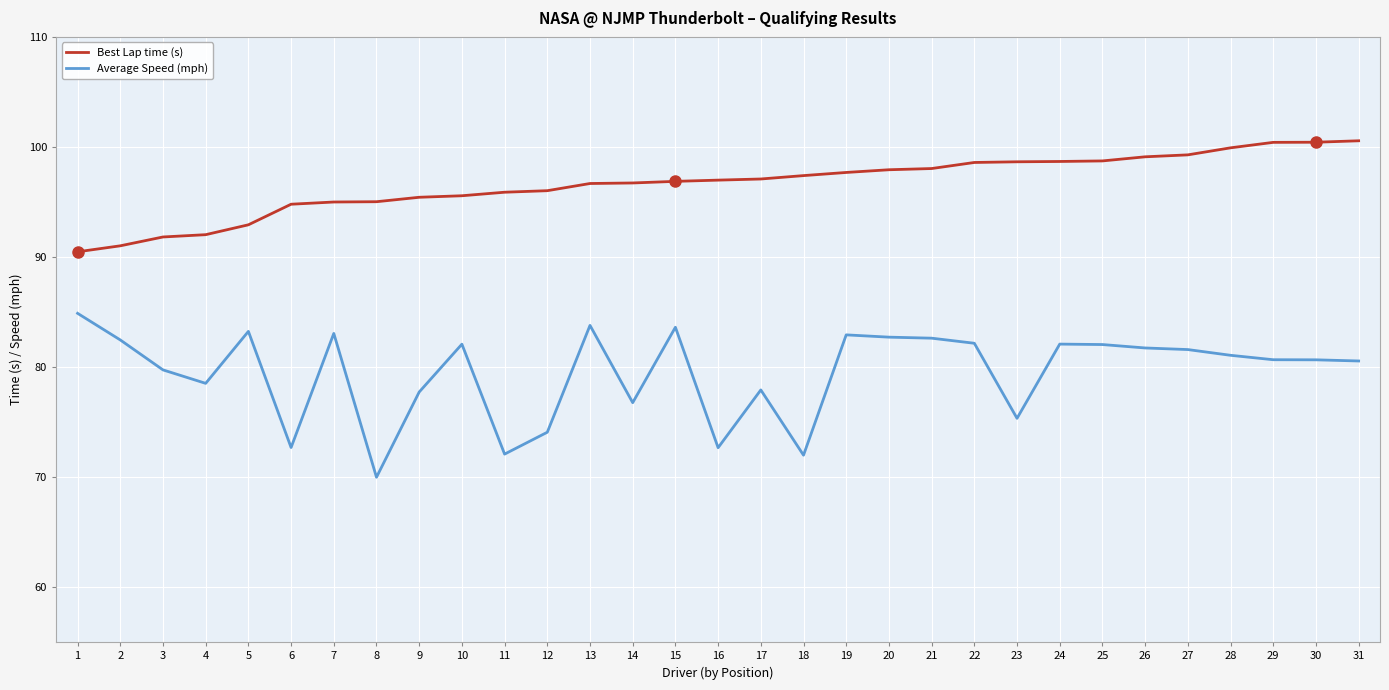

Which series changed the most between 3 and 14?

Best Lap time (s)